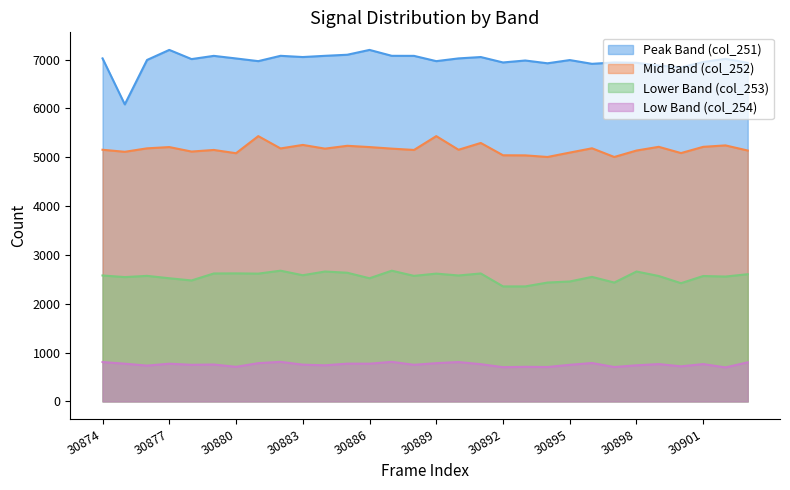

Which series has the widest spread of values?

Peak Band (col_251)